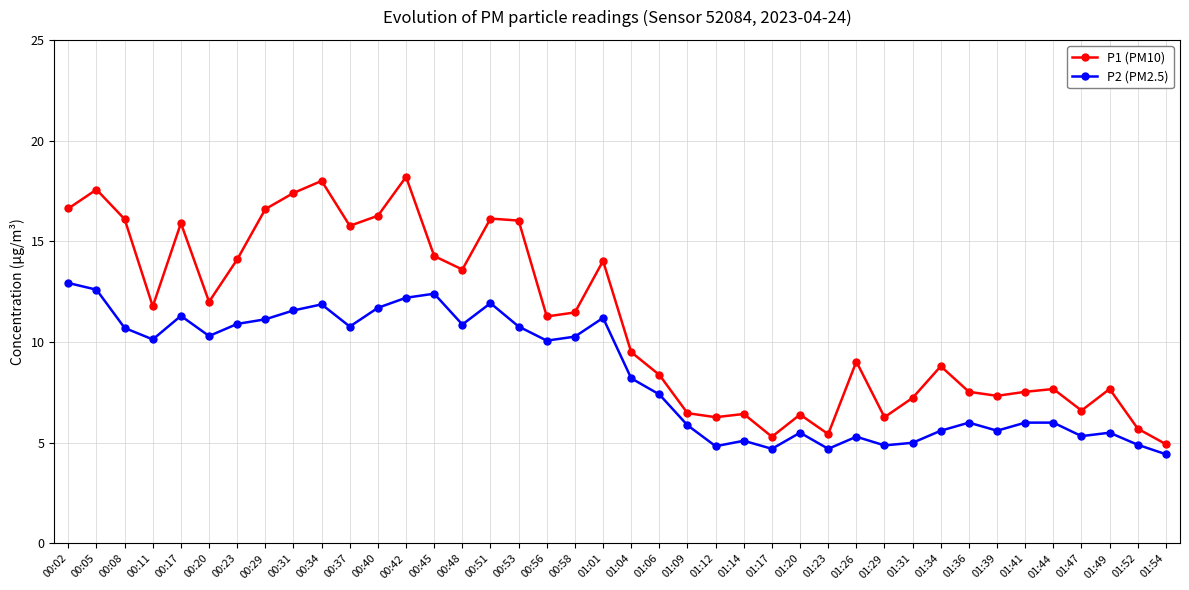

Which series has the largest total across all categories?

P1 (PM10)